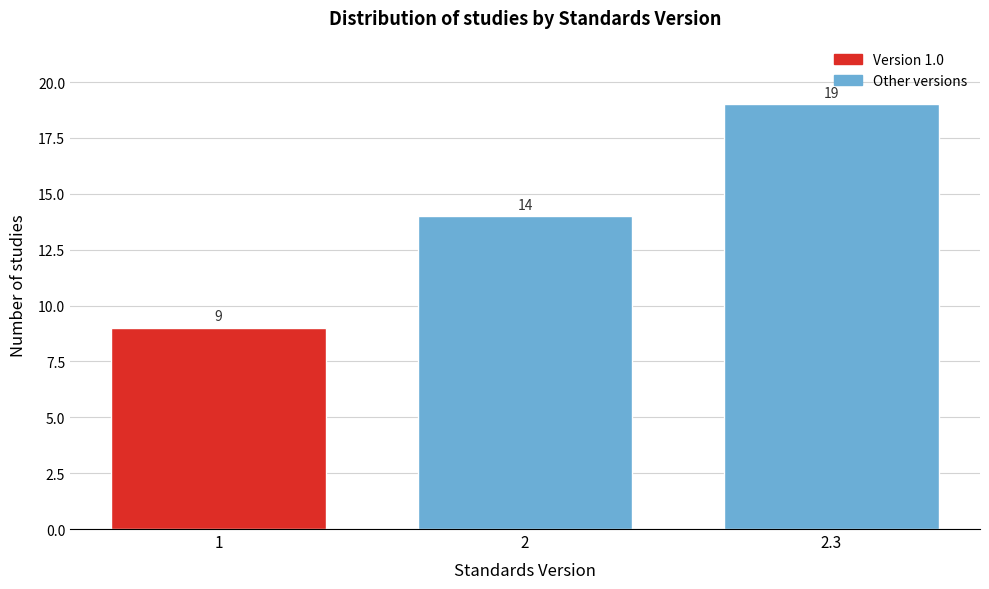

Reading left to right, extract all data points from this chart.

1=9	2=14	2.3=19